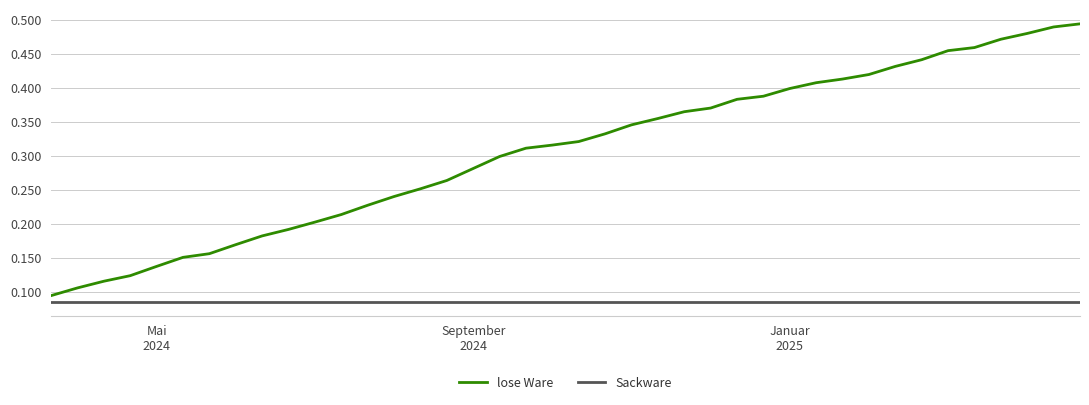

Rank the series by their average value, from highest to lowest.

lose Ware, Sackware